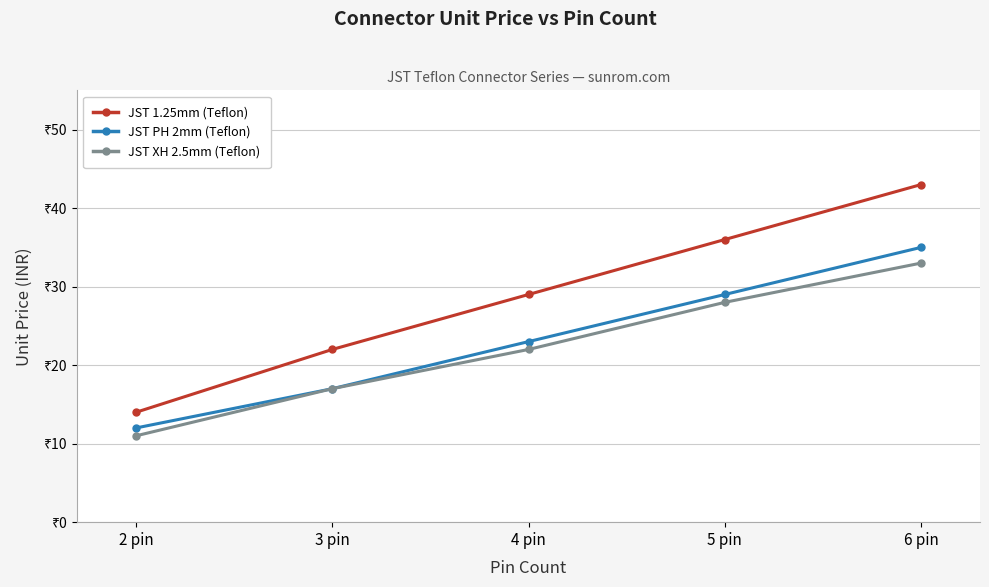

True or false: JST XH 2.5mm (Teflon) and JST 1.25mm (Teflon) intersect in this chart.

False